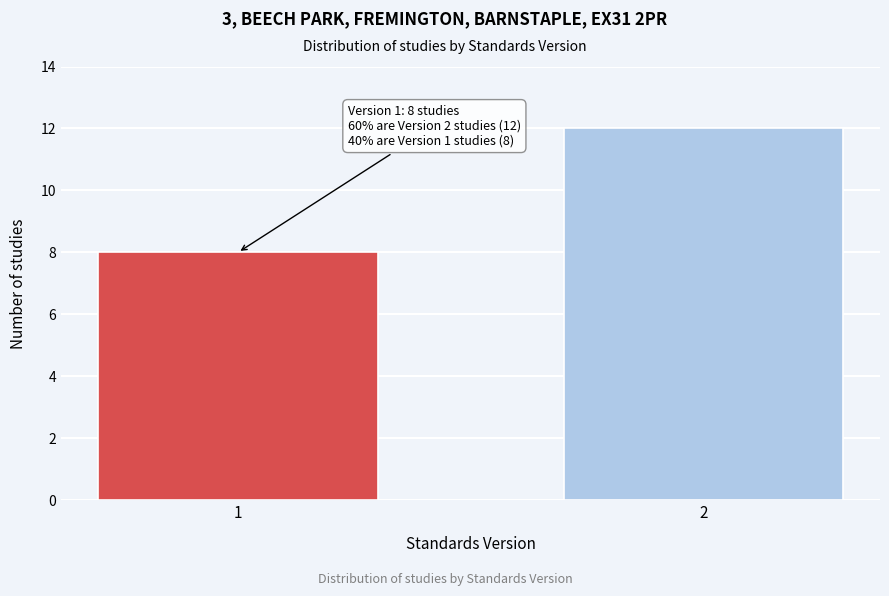

Reading left to right, what are all the values shown in this chart?

1=8	2=12